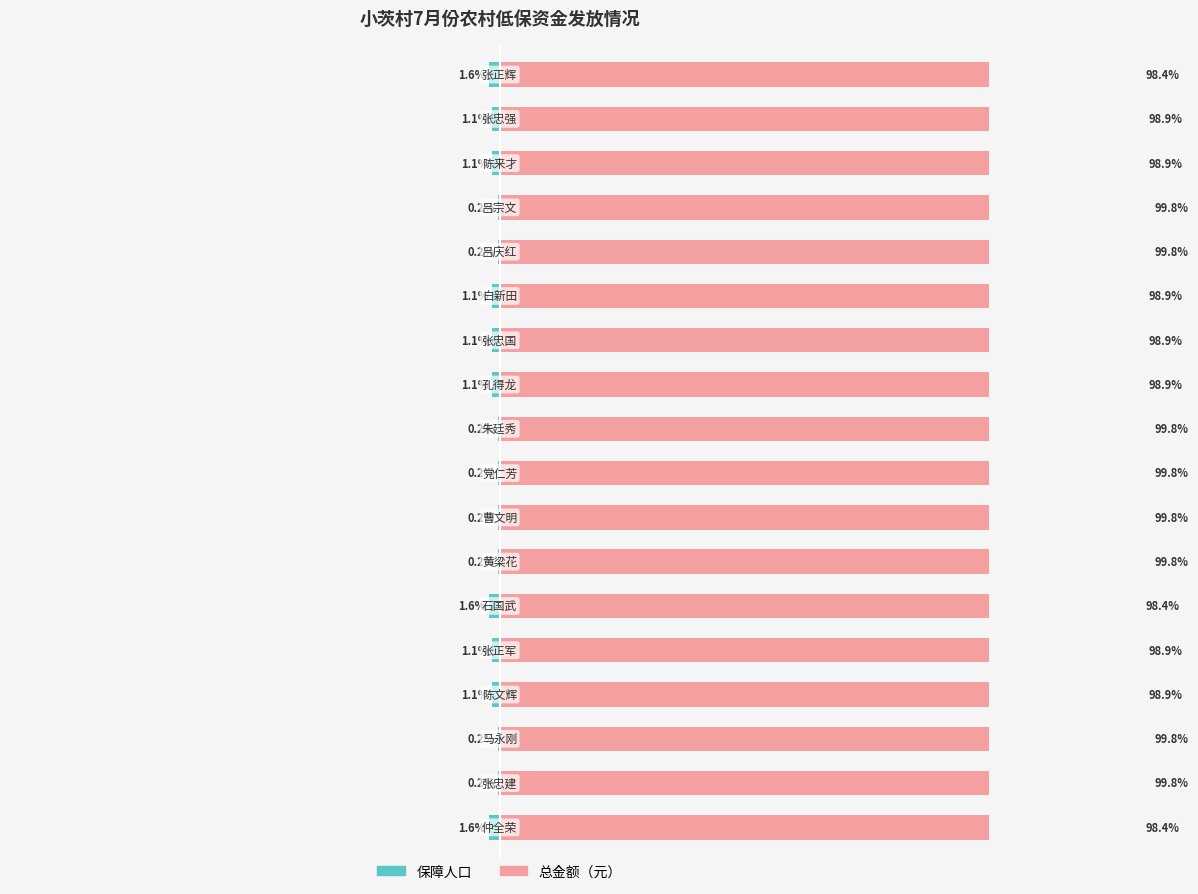

Between 11 and 1, which is larger?

1